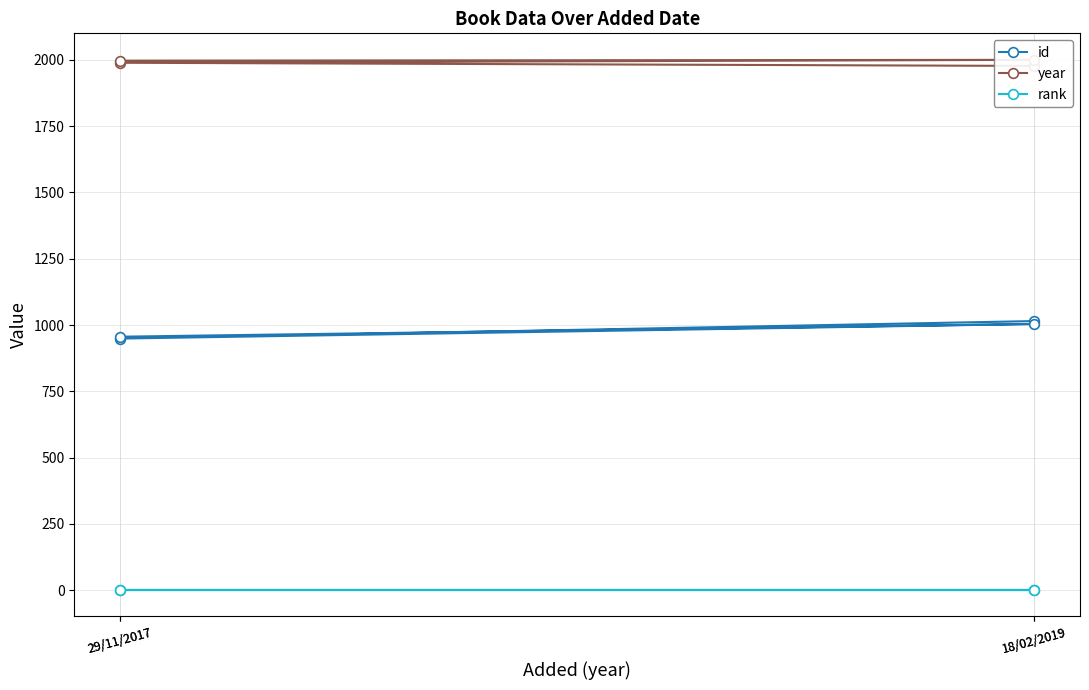

At 18/02/2019, list the series in order from smallest to largest.

rank, id, year